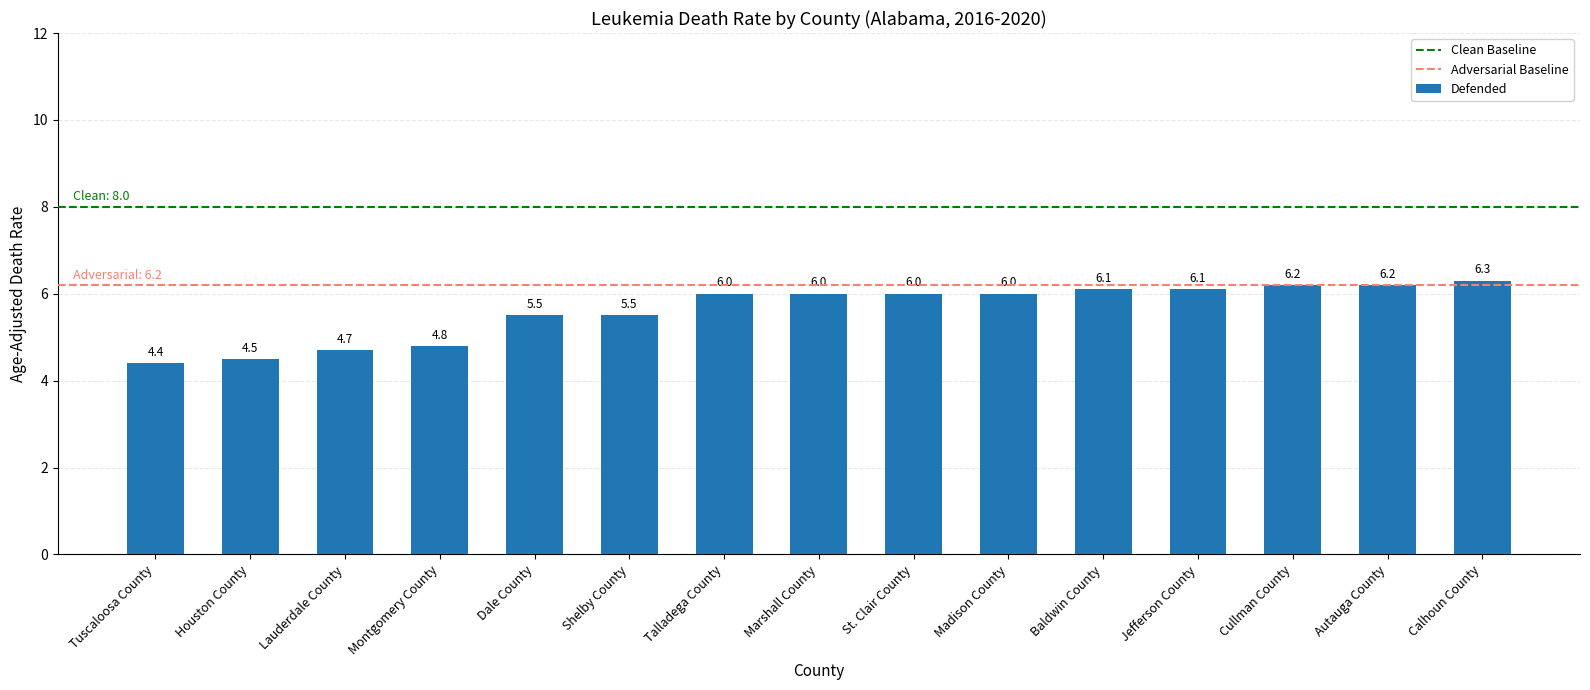

The chart shows a value of 10.9 at Baldwin County. True or false?

False